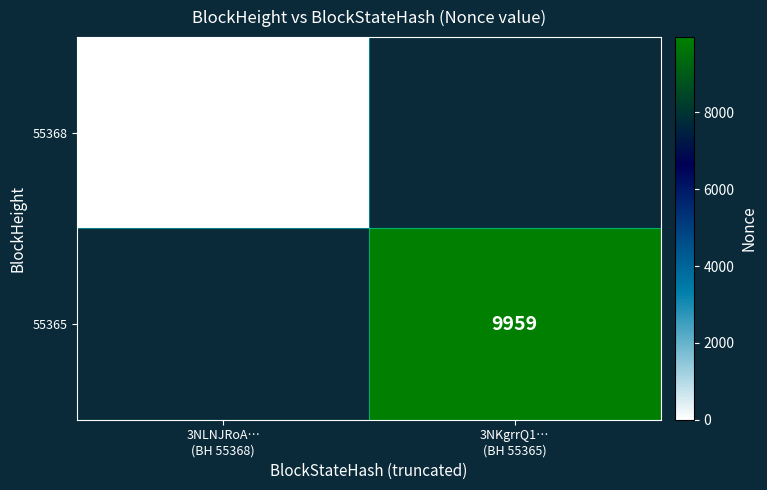

Which category has the lowest value in the 55365 series?

3NLNJRoA… (BH 55368)